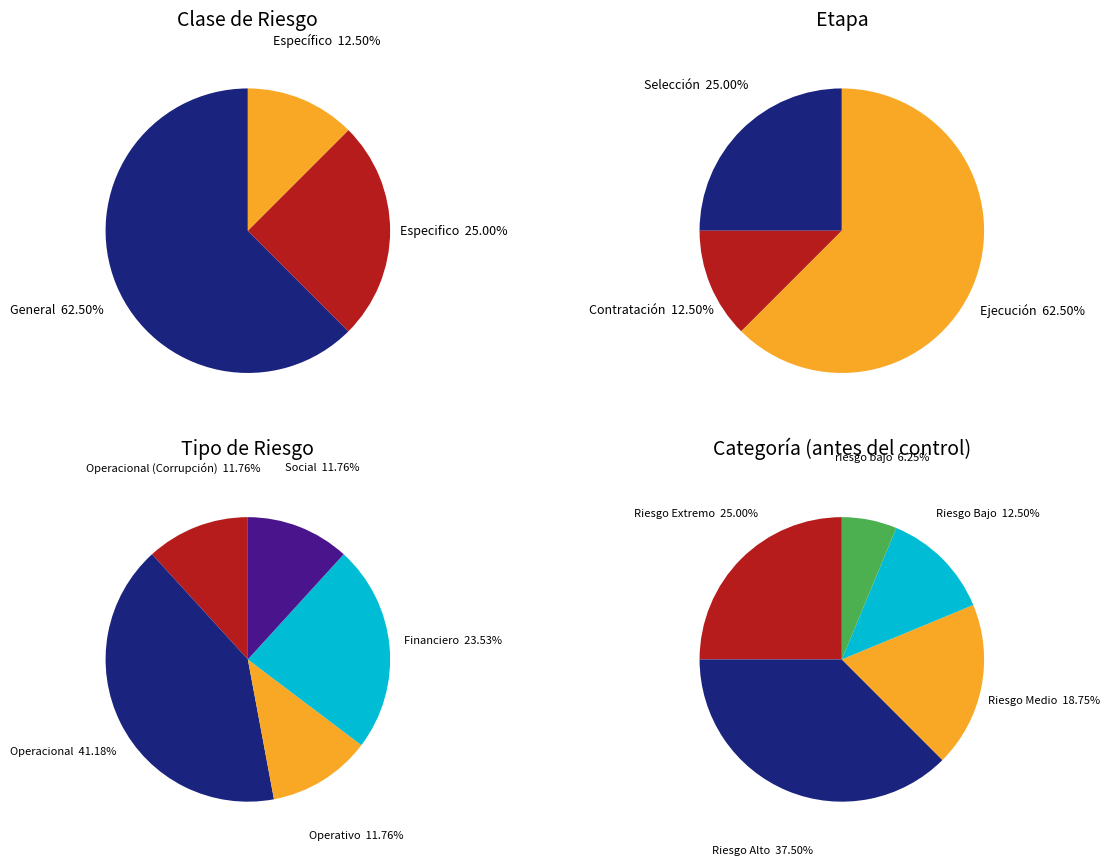

Combined, do General and Específico account for over 50%?

Yes